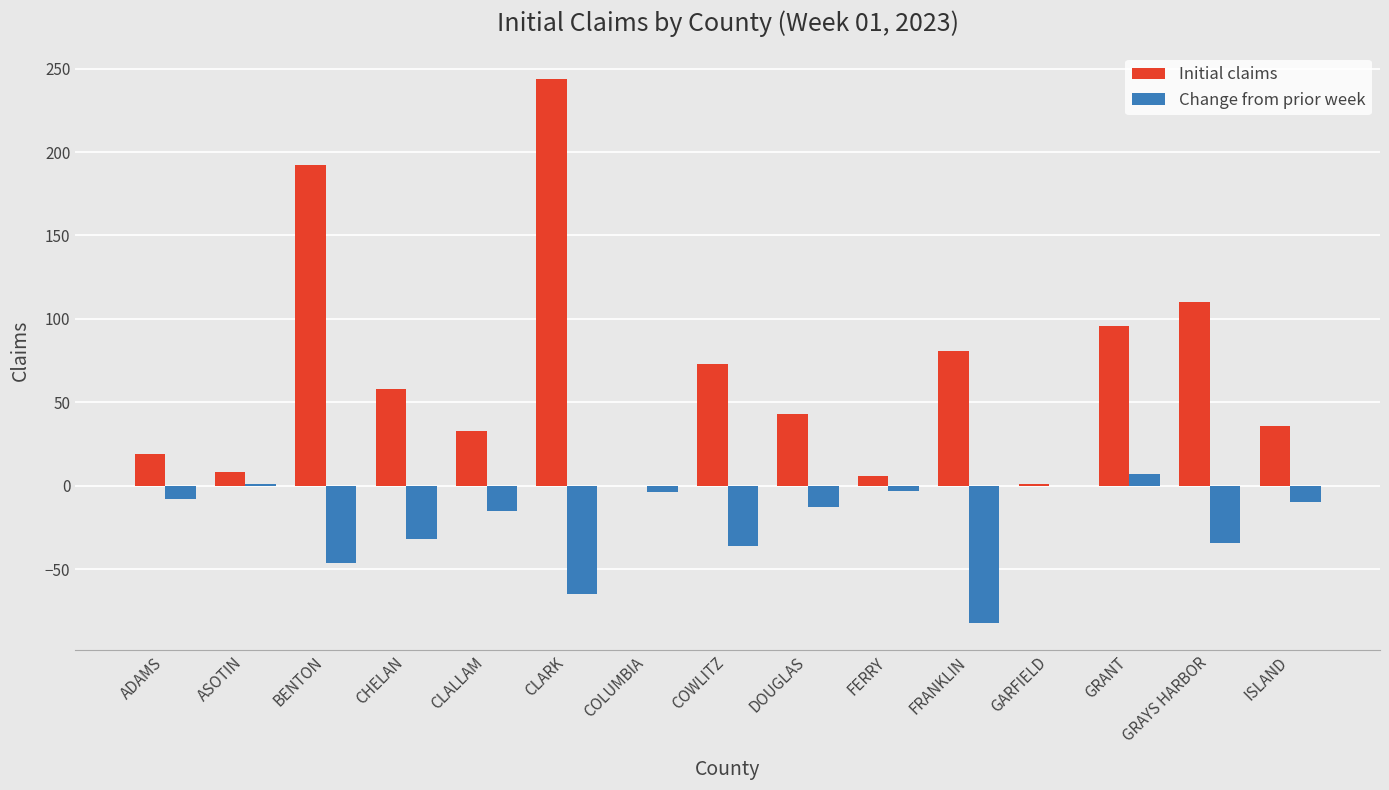

Are the bars grouped side by side (vs. stacked)?

Yes